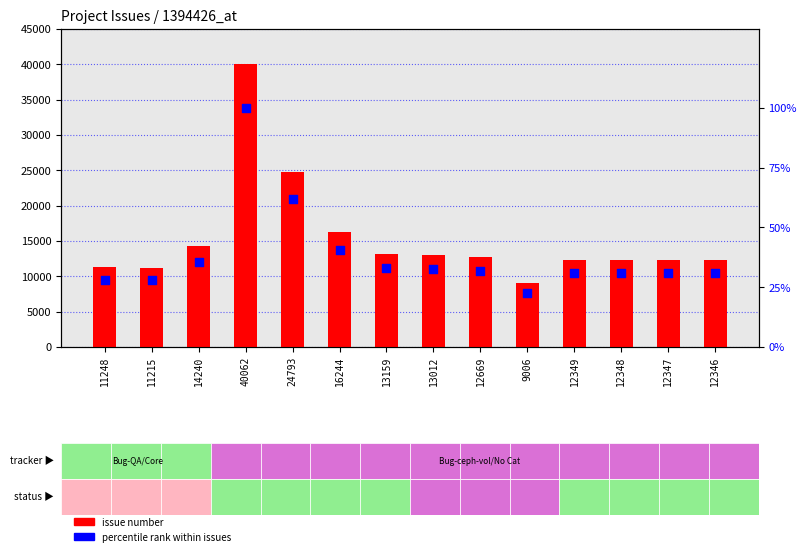

Which series contains the lowest Y value?

percentile rank within issues